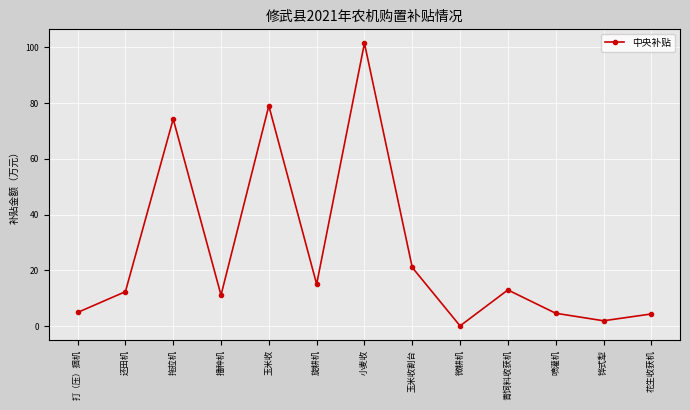

At which label is the value closest to 50?

拖拉机